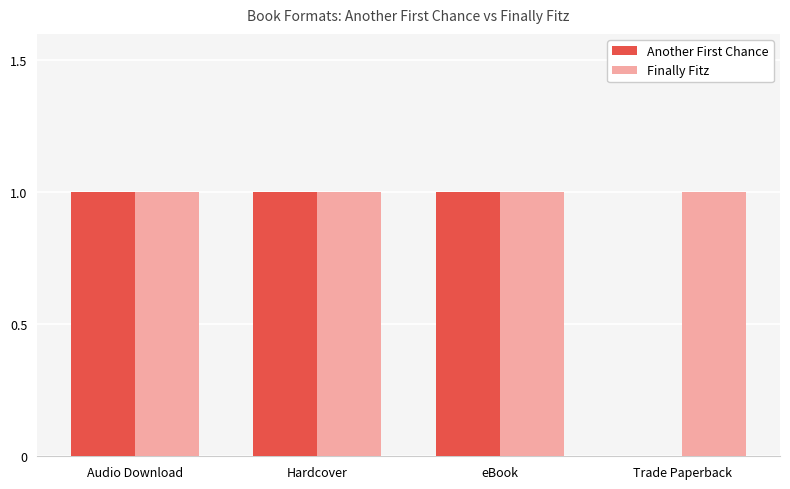

Which series has the largest total across all categories?

Finally Fitz